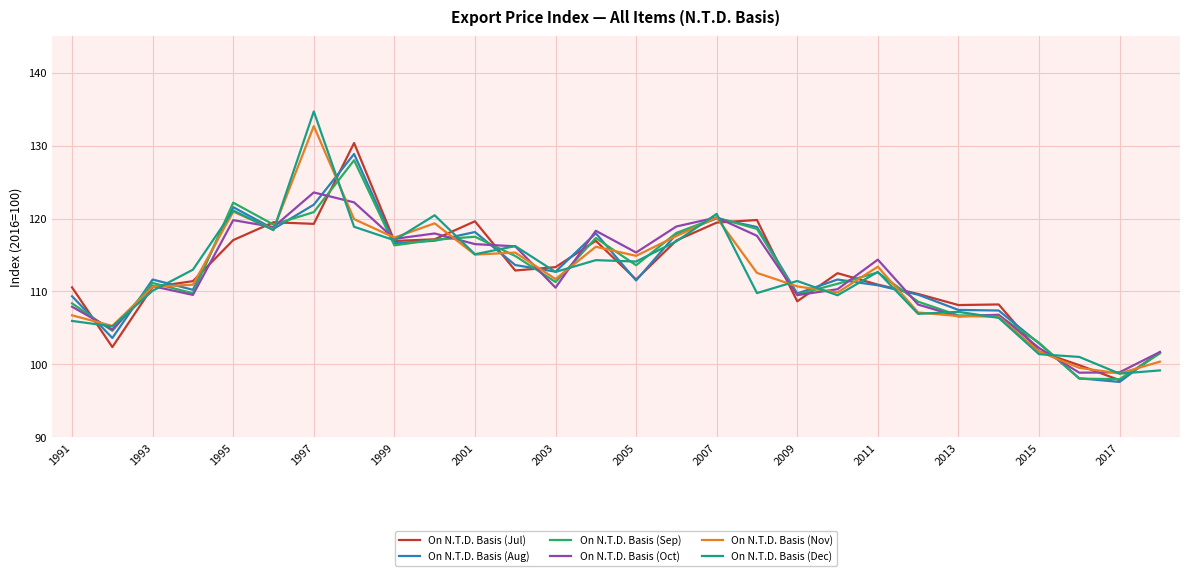

What is the greatest value displayed?

134.7